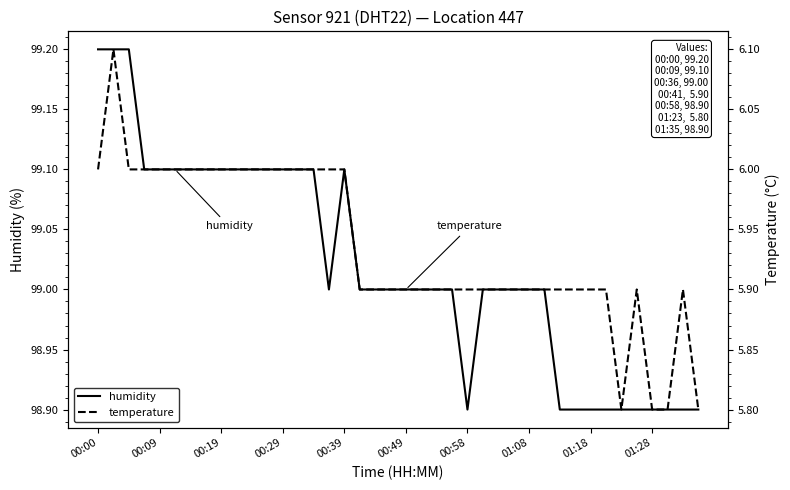

True or false: humidity has more than 0 interior local peaks.

True